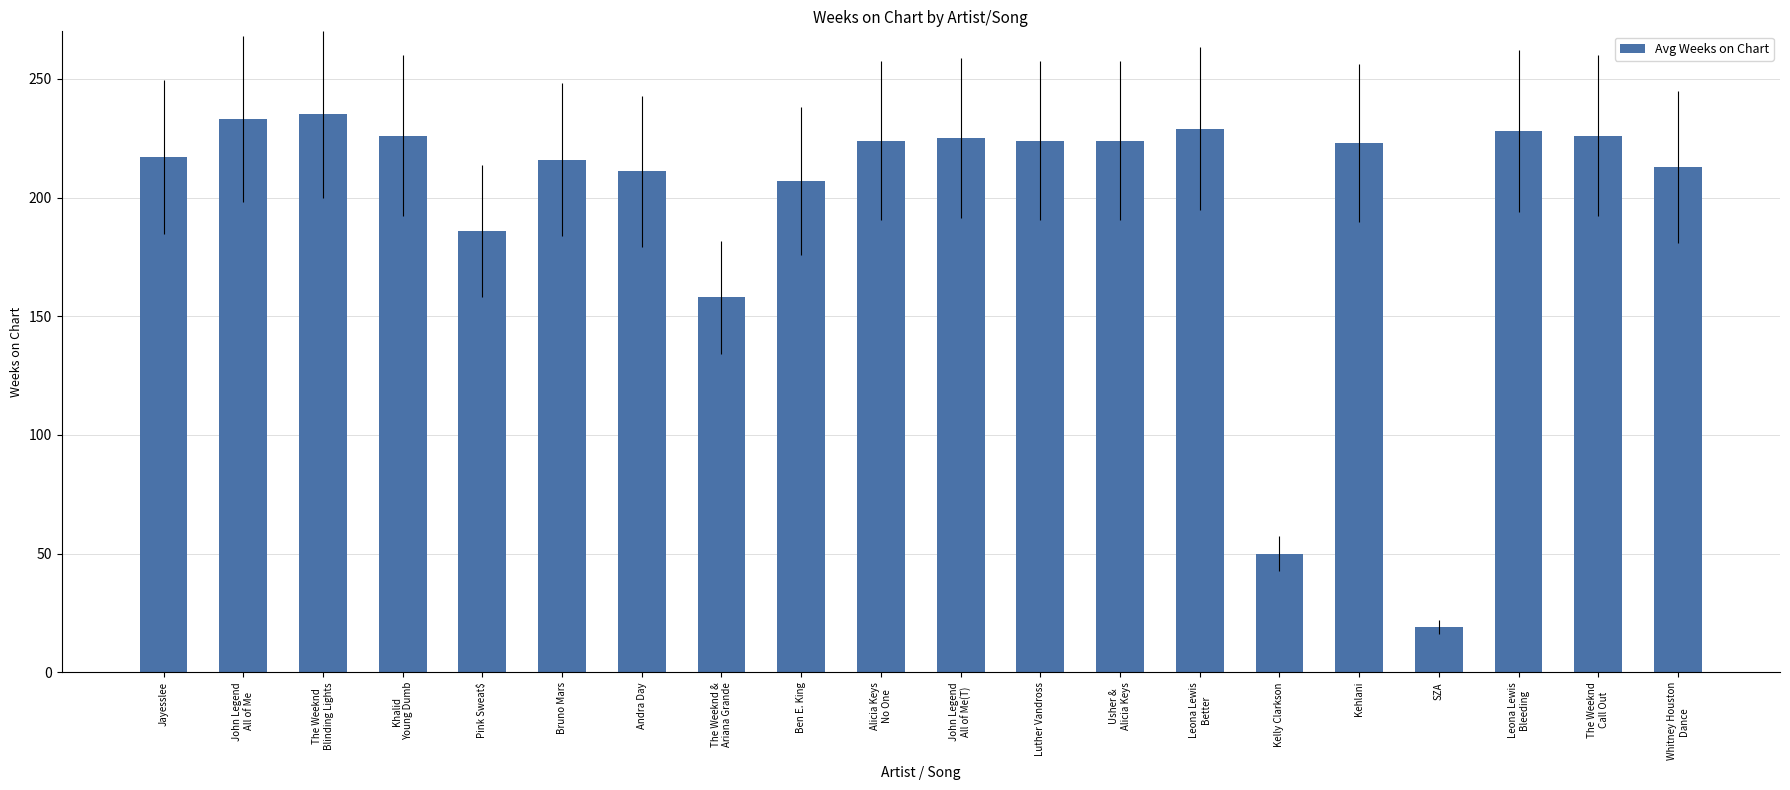

The chart shows a value of 399 at John Legend
All of Me. True or false?

False